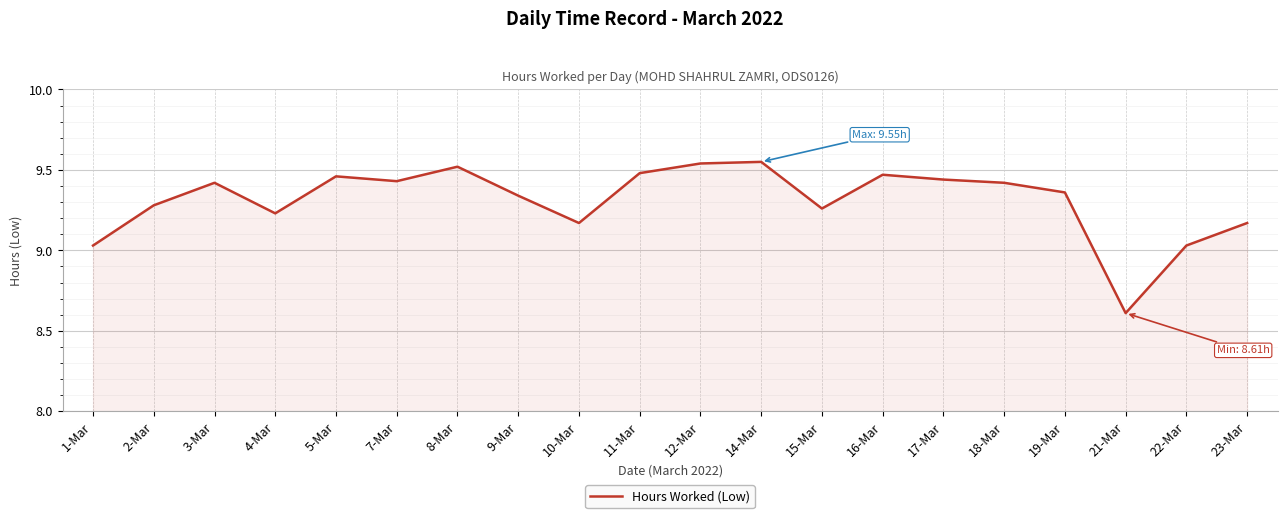

Between 2-Mar and 3-Mar, which is larger?

3-Mar